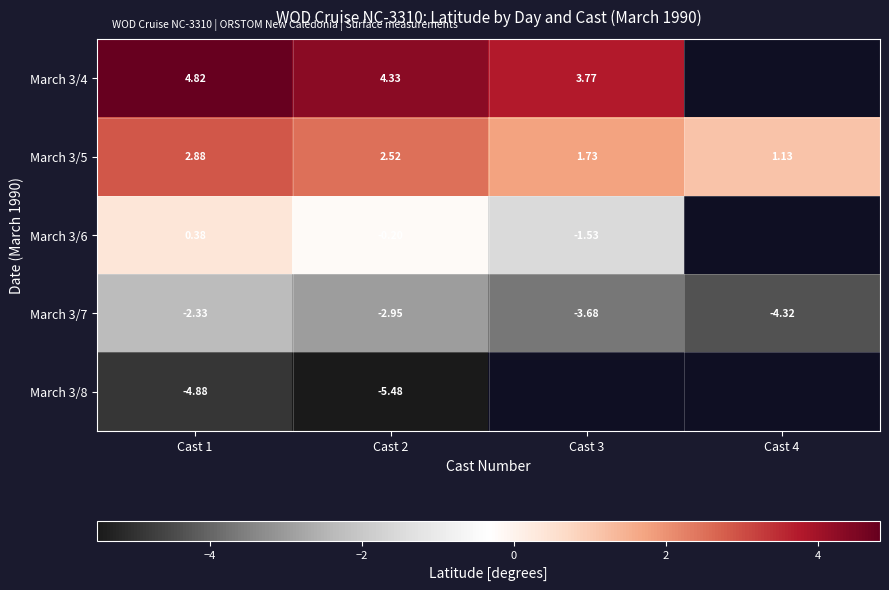

List the labels in order of March 3/5 value, smallest first.

Cast 4, Cast 3, Cast 2, Cast 1